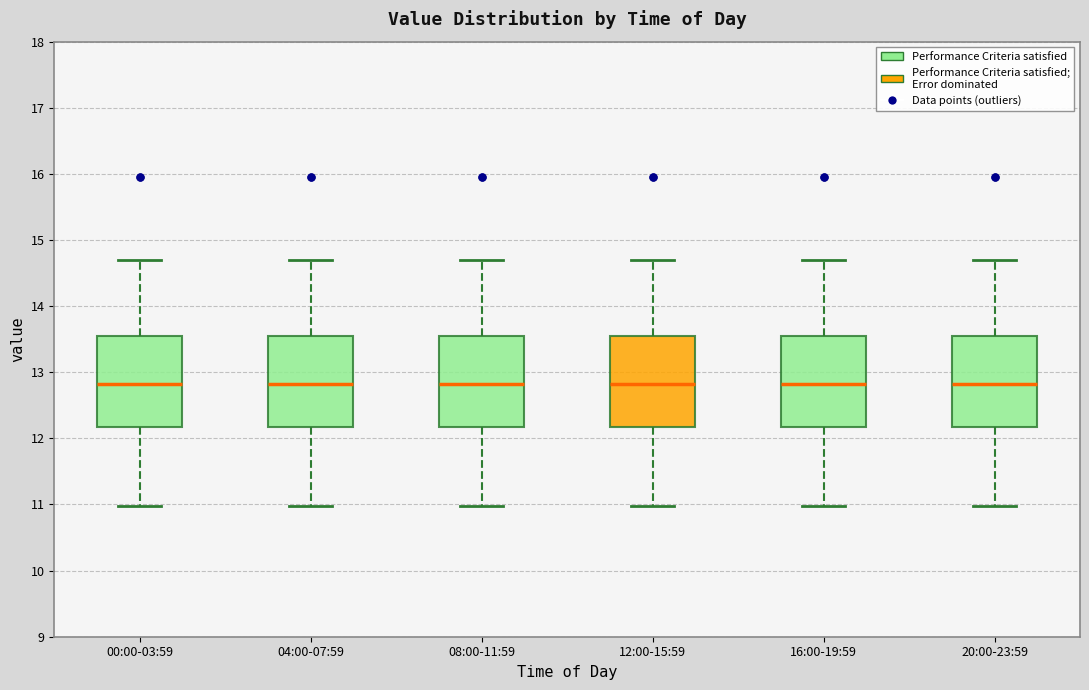

Where is the upper edge of the box for 04:00-07:59 on the y-axis? The values are not printed on the chart, so give them approximately, as read against the axis.

13.6